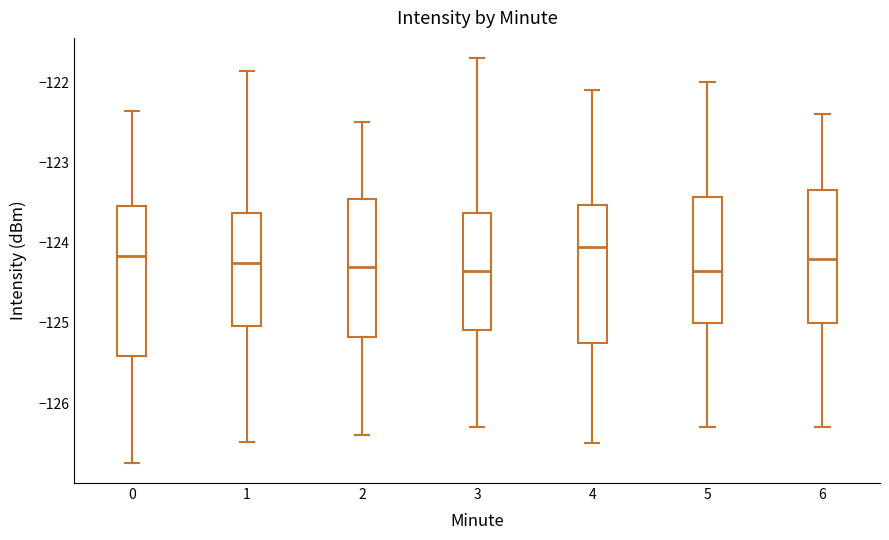

Which box is the tallest, from its lower edge to its upper edge?

0